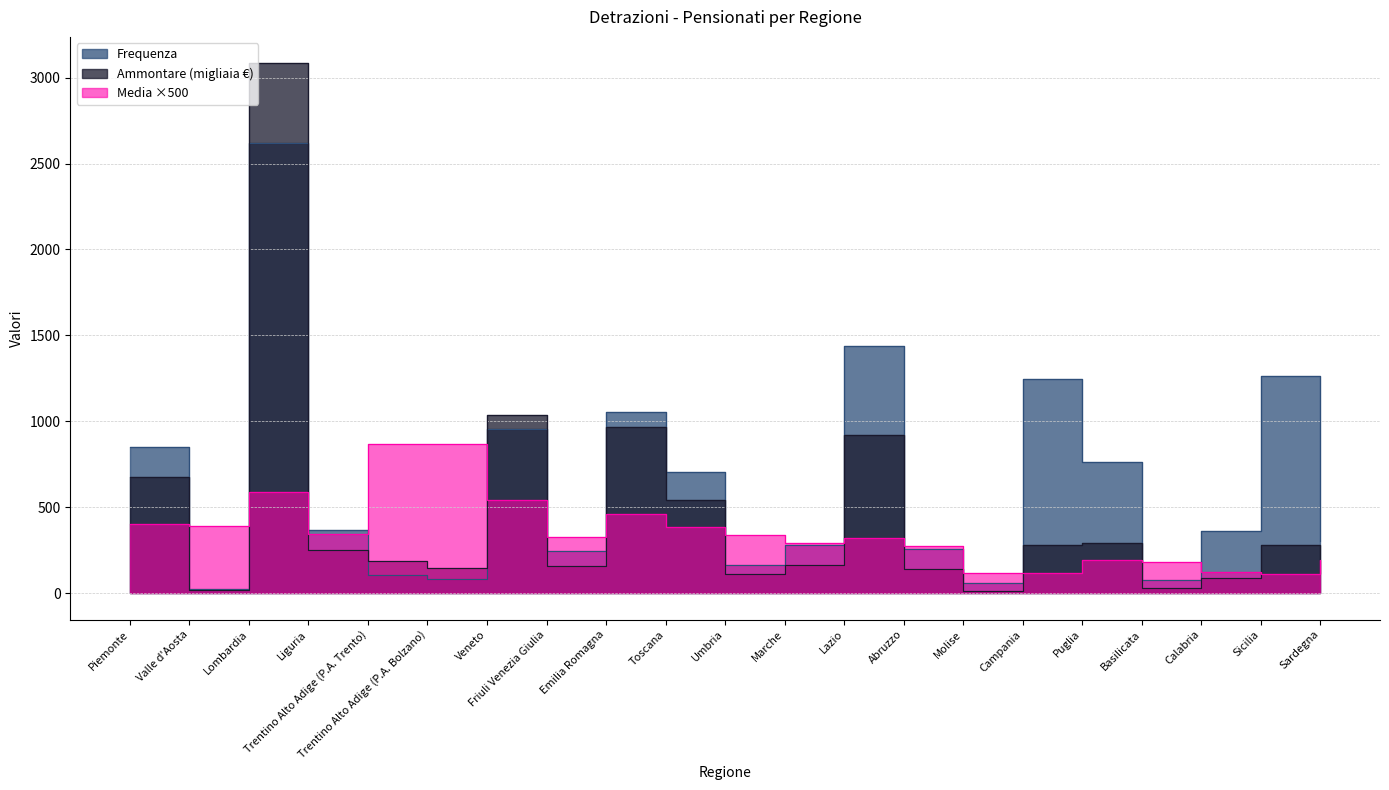

Reading right to left, transcribe all the data shown in this chart.

Frequenza: Sardegna=304	Sicilia=1261	Calabria=363	Basilicata=75	Puglia=764	Campania=1244	Molise=60	Abruzzo=255	Lazio=1440	Marche=277	Umbria=164	Toscana=703	Emilia Romagna=1051	Friuli Venezia Giulia=244	Veneto=954	Trentino Alto Adige (P.A. Bolzano)=84	Trentino Alto Adige (P.A. Trento)=106	Liguria=365	Lombardia=2622	Valle d'Aosta=23	Piemonte=848
Ammontare: Sardegna=117	Sicilia=280	Calabria=87	Basilicata=27	Puglia=292	Campania=282	Molise=14	Abruzzo=140	Lazio=919	Marche=161	Umbria=112	Toscana=544	Emilia Romagna=965	Friuli Venezia Giulia=158	Veneto=1034	Trentino Alto Adige (P.A. Bolzano)=145	Trentino Alto Adige (P.A. Trento)=184	Liguria=251	Lombardia=3083	Valle d'Aosta=18	Piemonte=678
Media: Sardegna=190	Sicilia=110	Calabria=120	Basilicata=180	Puglia=190	Campania=115	Molise=115	Abruzzo=275	Lazio=320	Marche=290	Umbria=340	Toscana=385	Emilia Romagna=460	Friuli Venezia Giulia=325	Veneto=540	Trentino Alto Adige (P.A. Bolzano)=865	Trentino Alto Adige (P.A. Trento)=870	Liguria=345	Lombardia=590	Valle d'Aosta=390	Piemonte=400